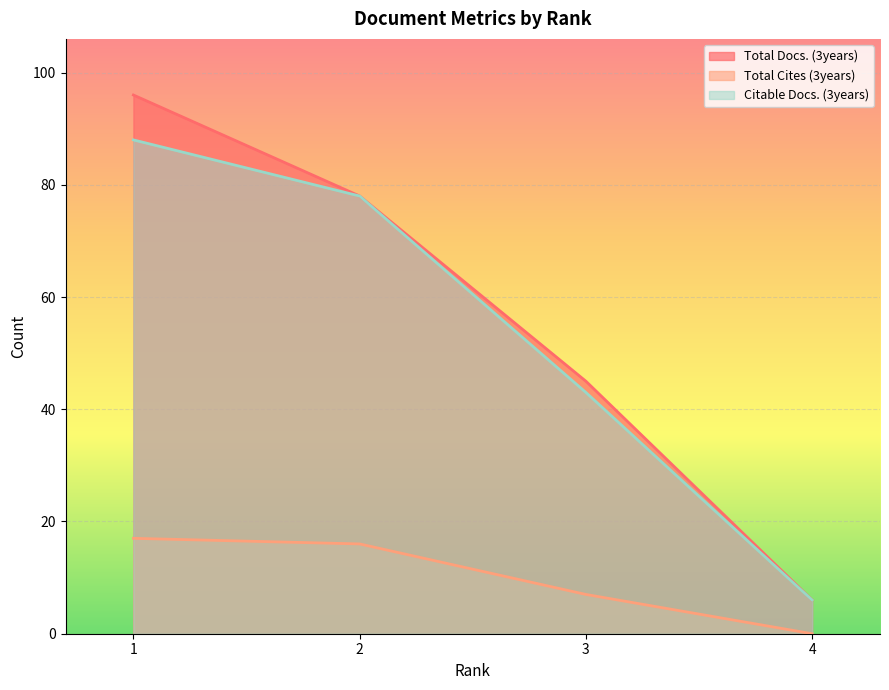

Which series has the largest range (max minus min)?

Total Docs. (3years)